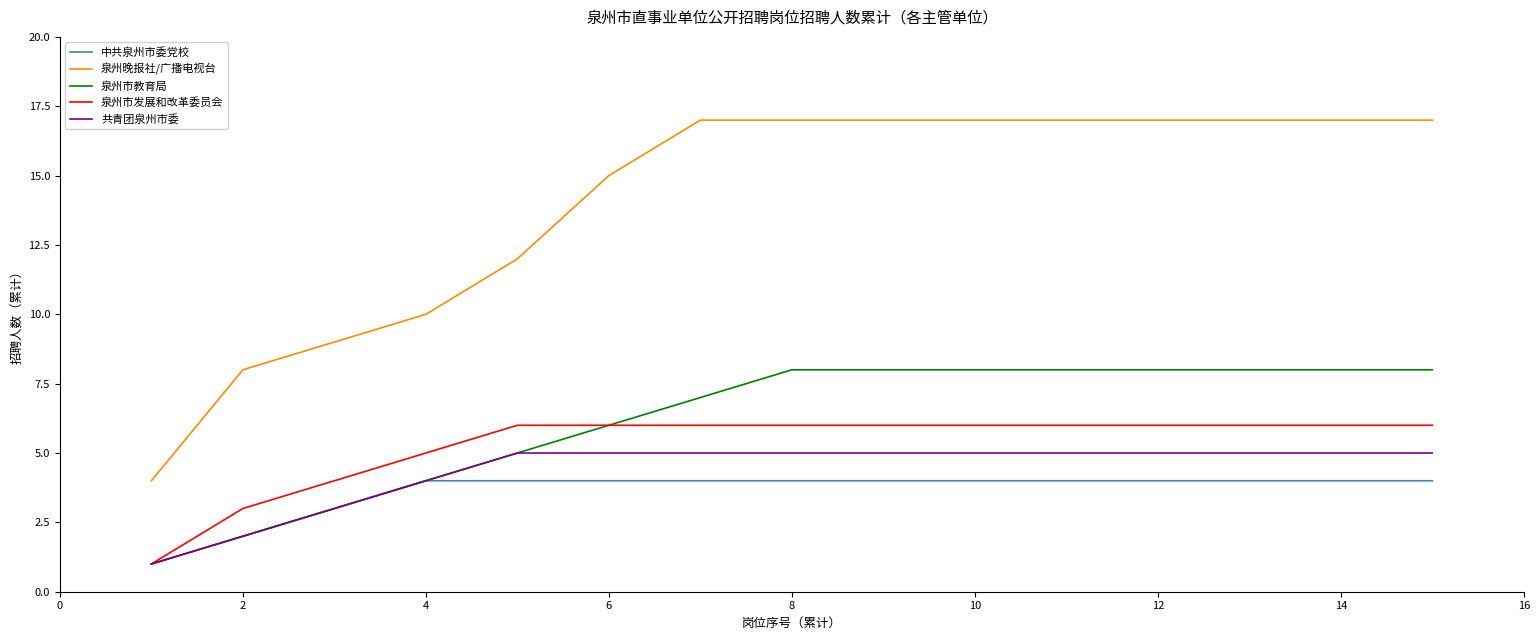

What is the difference between the second highest and minimum values in the 共青团泉州市委 series?

4